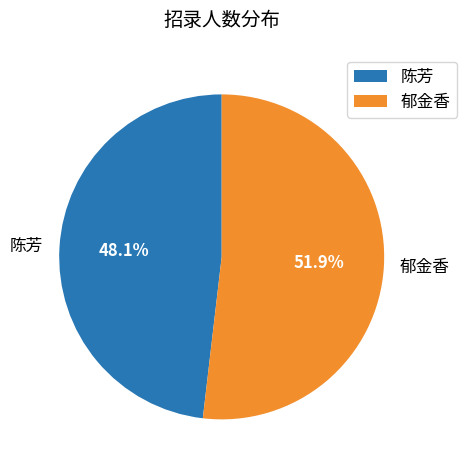

Does 郁金香 represent more than half of the total?

Yes